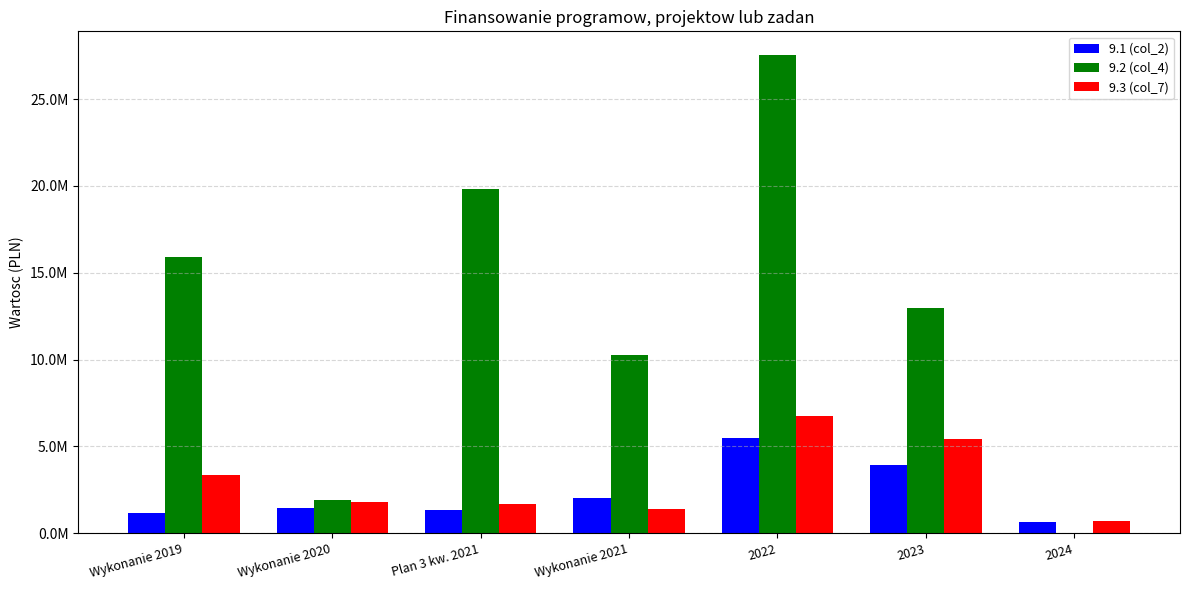

What are all the series names shown in the legend?

9.1 (col_2), 9.2 (col_4), 9.3 (col_7)